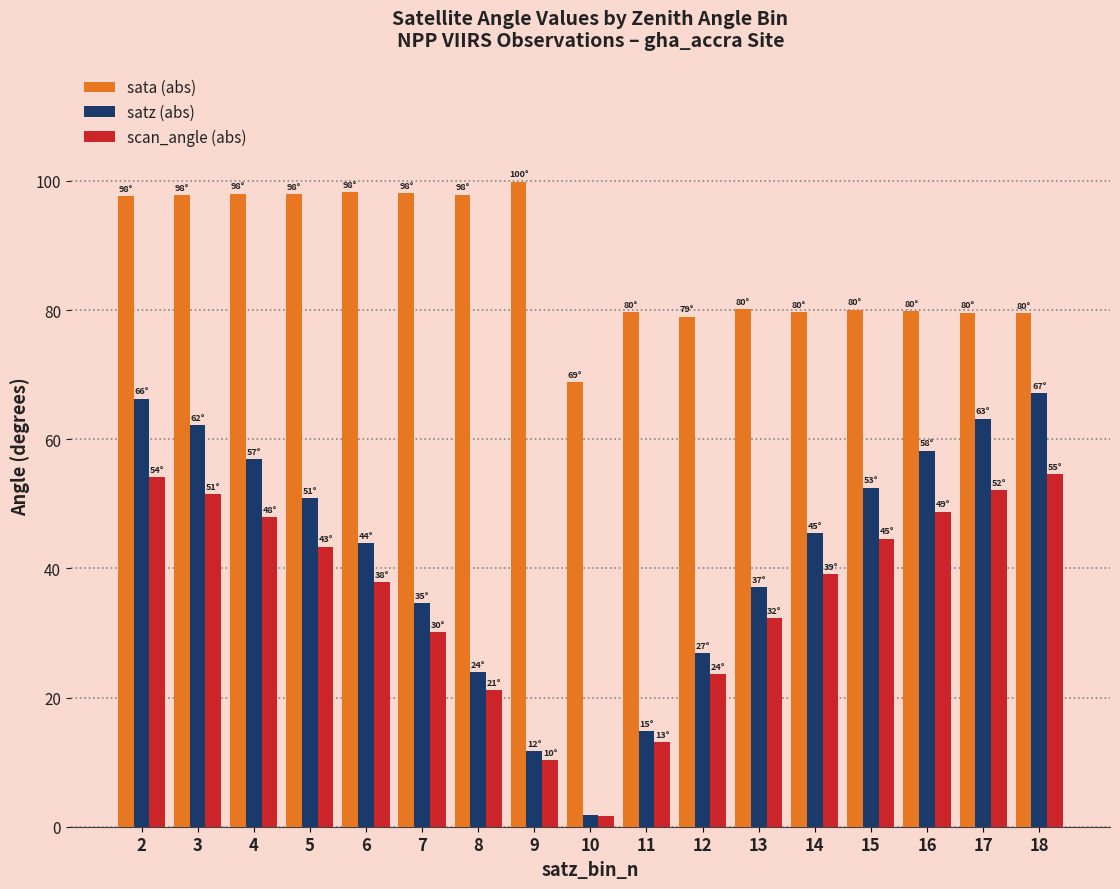

What are all the series names shown in the legend?

sata (abs), satz (abs), scan_angle (abs)